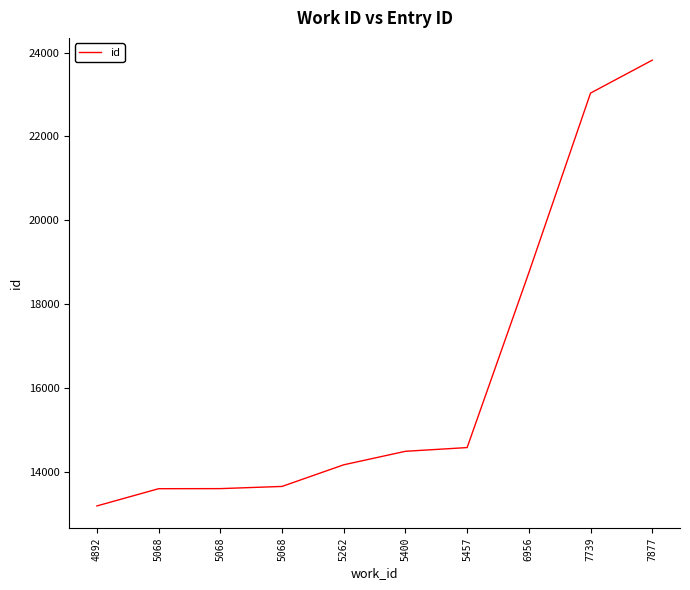

What is the value of the 5th point from the left?

14170